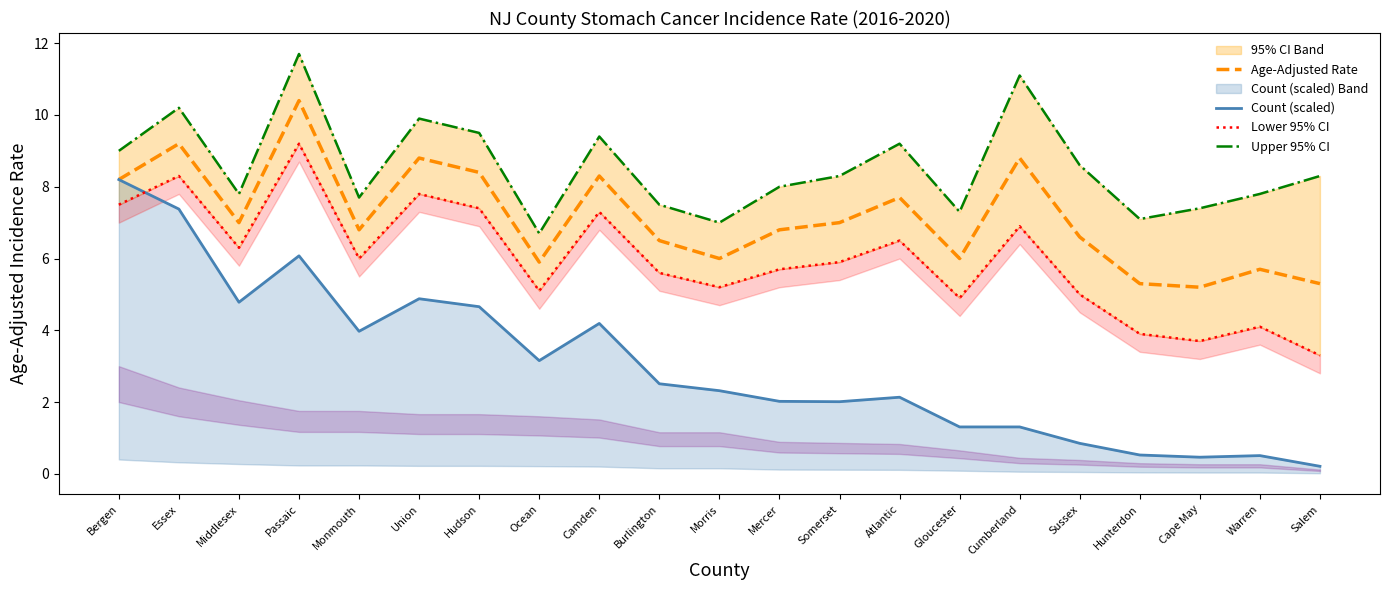

At Gloucester, list the series in order from smallest to largest.

Count (scaled), Lower 95% CI, Age-Adjusted Rate, Upper 95% CI